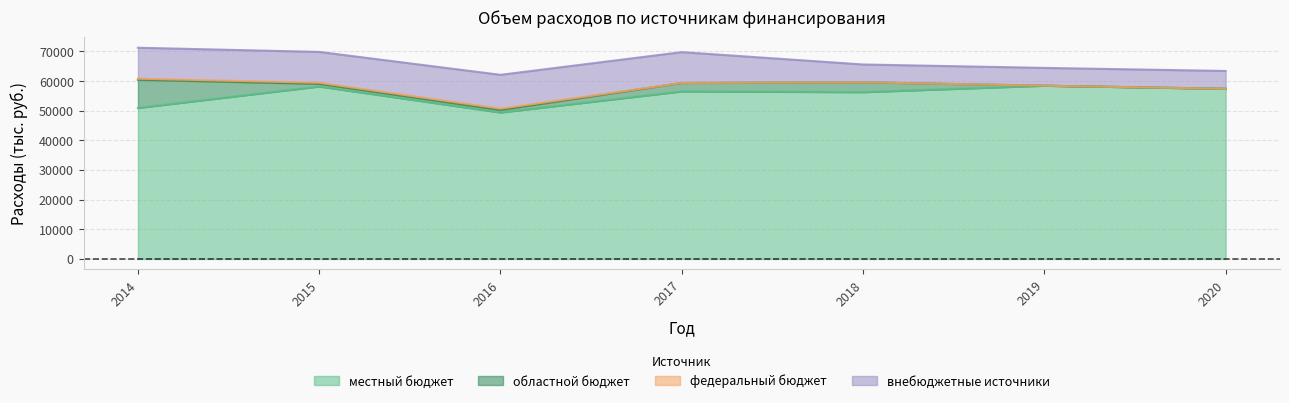

In regional_budget, how many points are lower than both neighbors (excluding endpoints)?

1